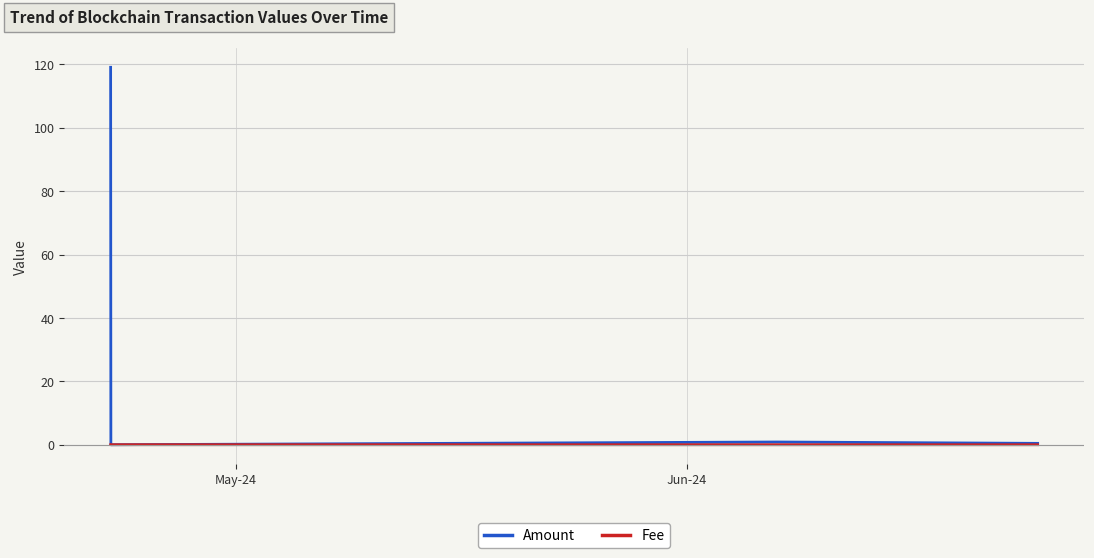

True or false: Fee has more than 2 points higher than both neighbors.

False